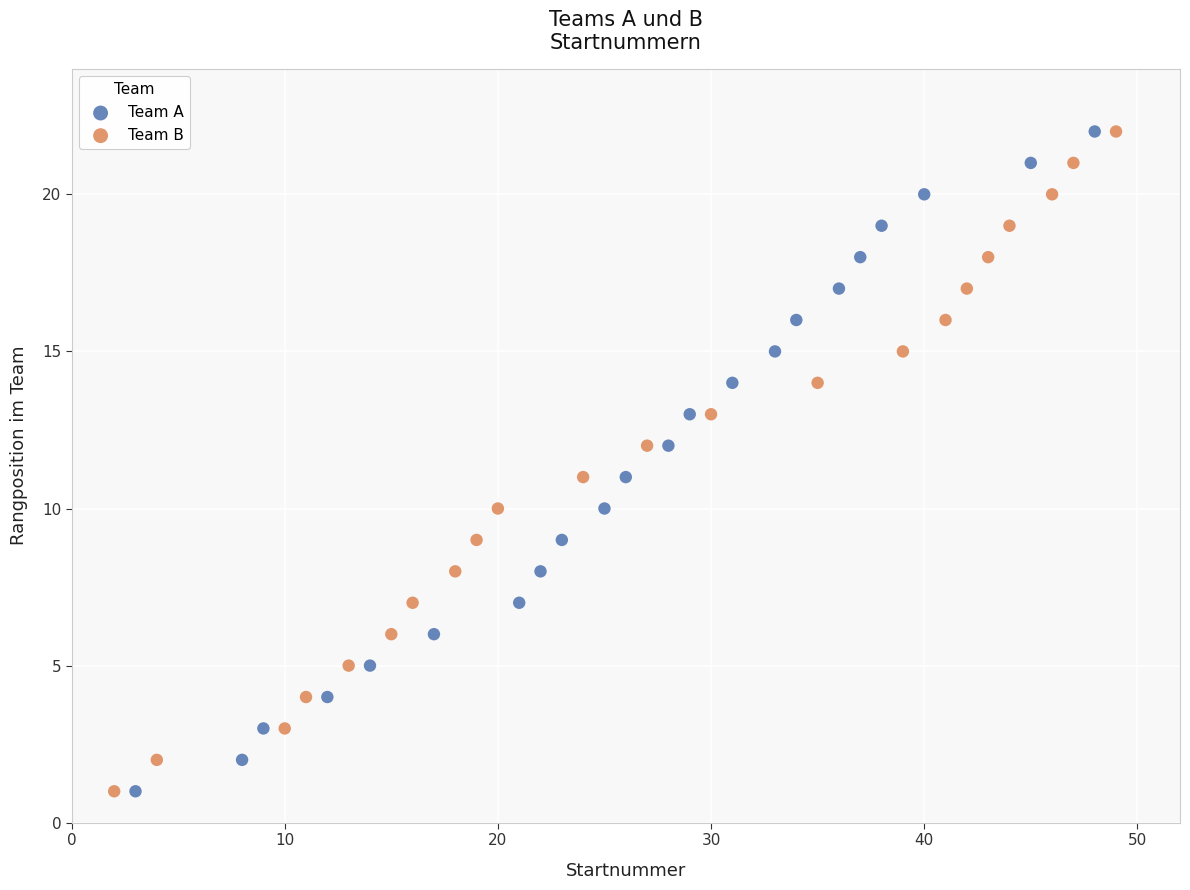

What are all the series names shown in the legend?

Team A, Team B